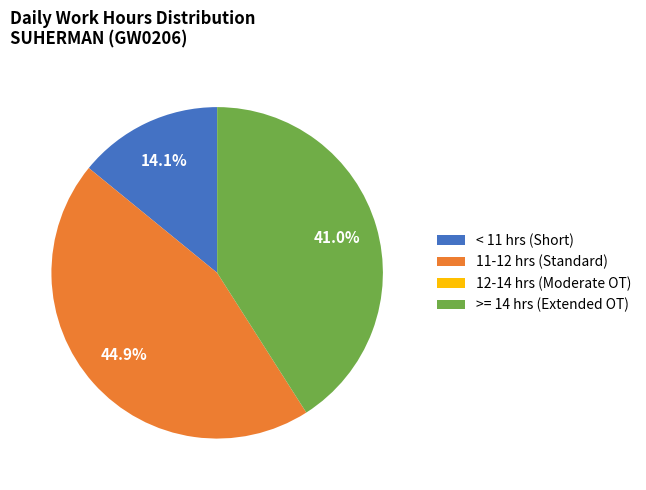

What portion of the pie excludes >= 14 hrs (Extended OT)?

59.0%